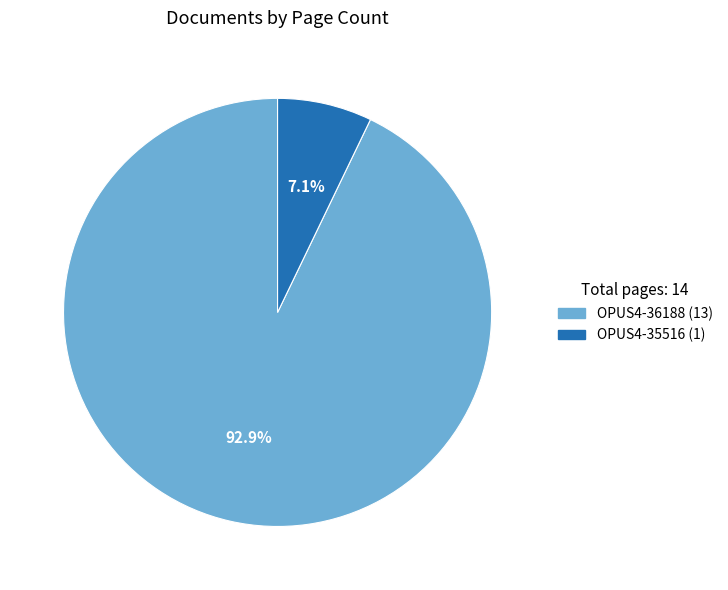

How many segments does this pie chart have?

2